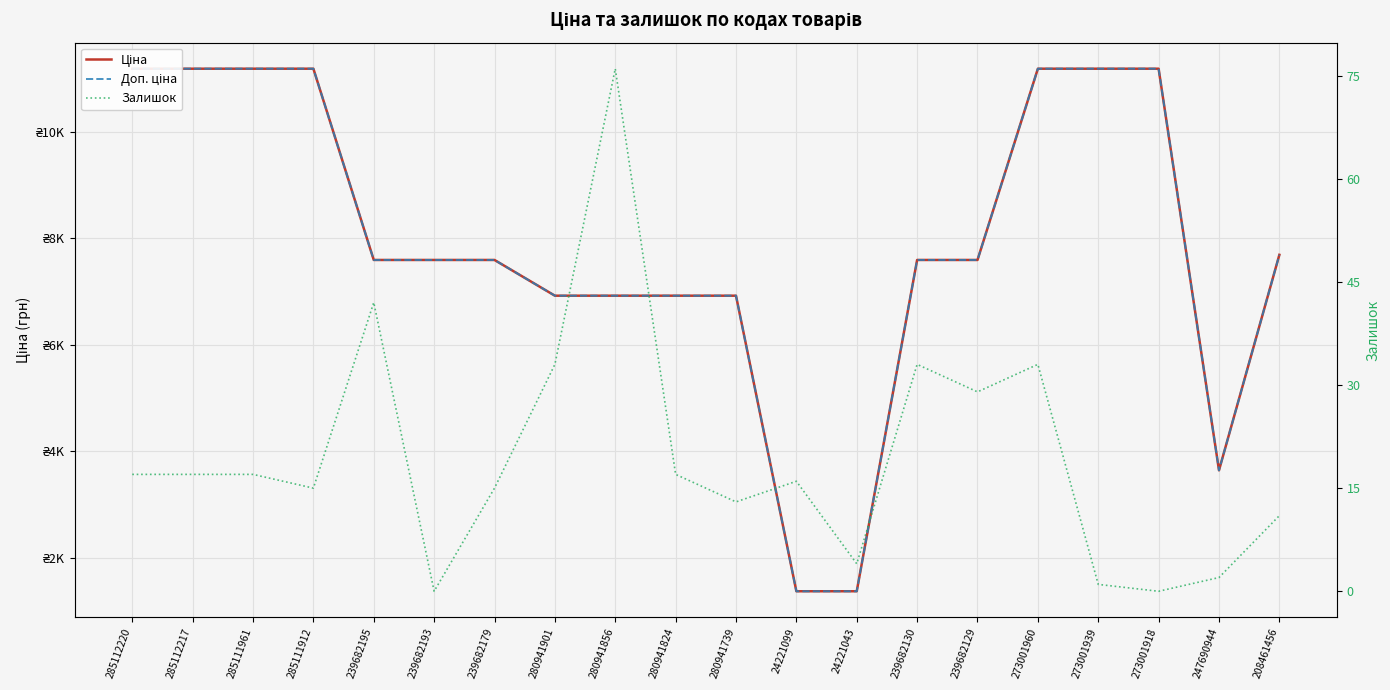

How many lines are shown in the chart?

3